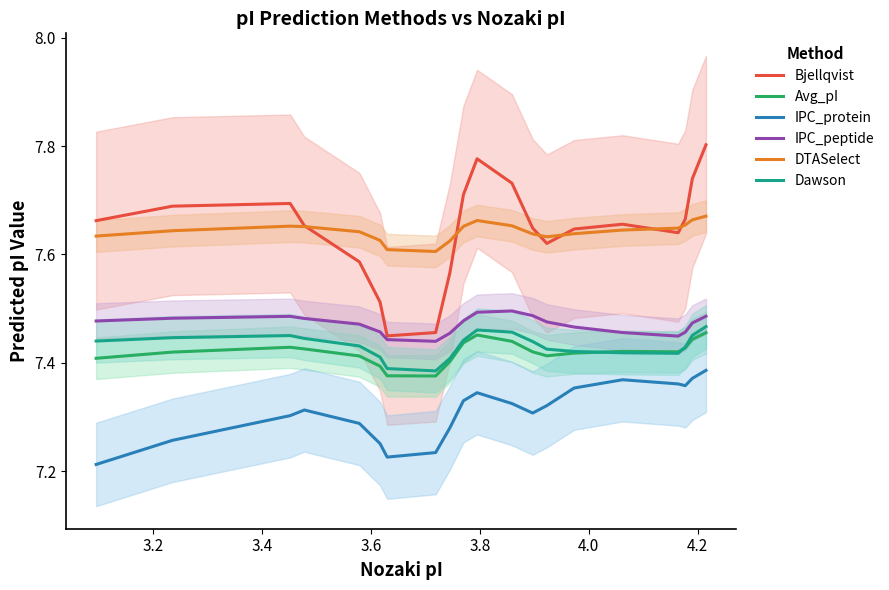

What is the minimum value shown in the chart?

7.2